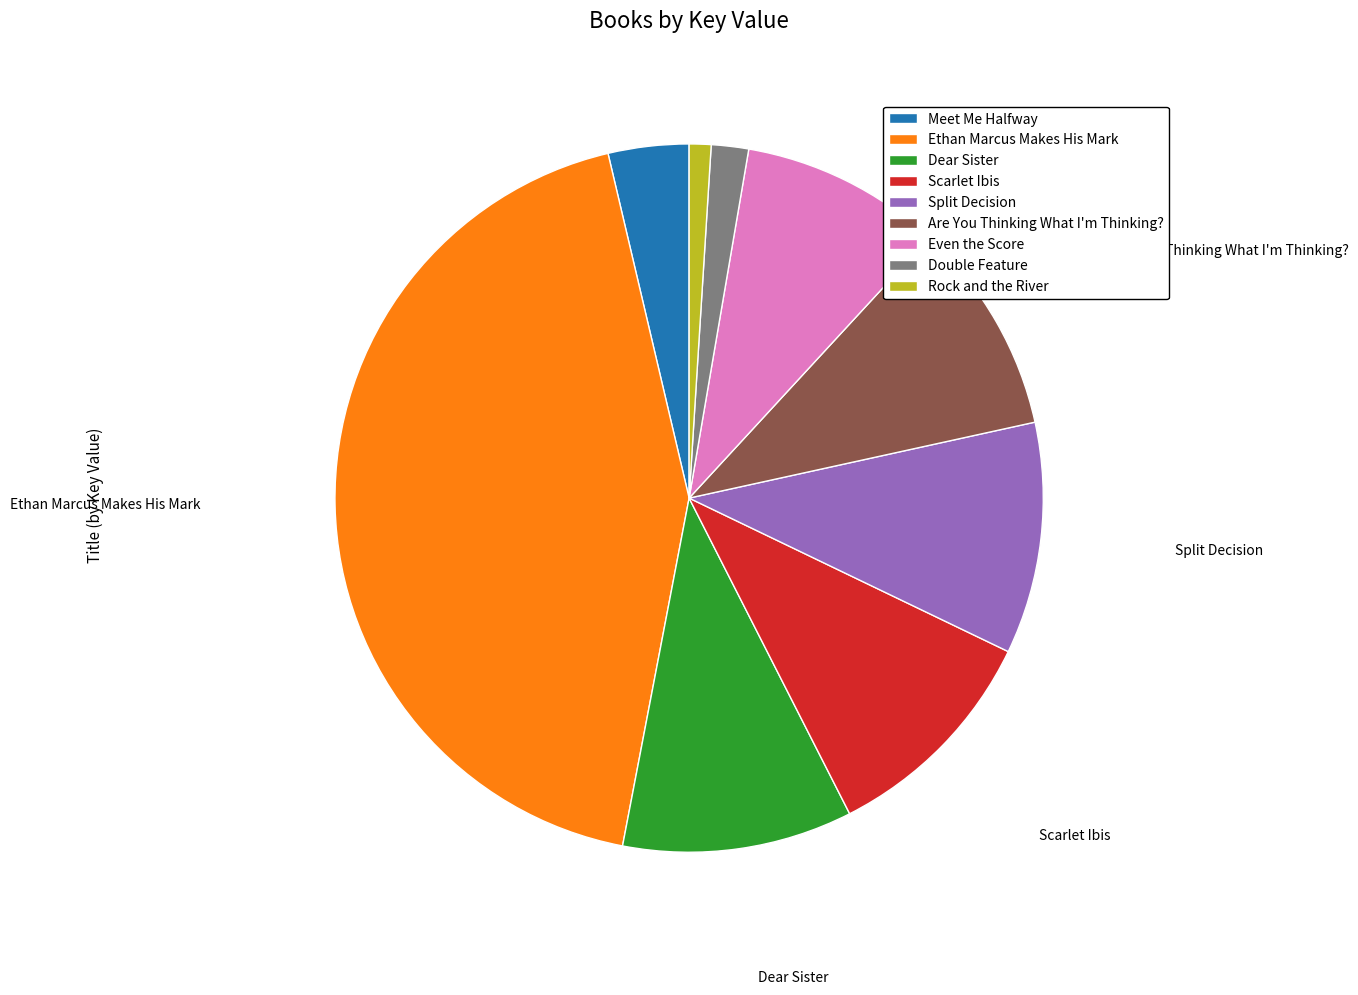

Which category has the smallest portion of the pie?

Rock and the River